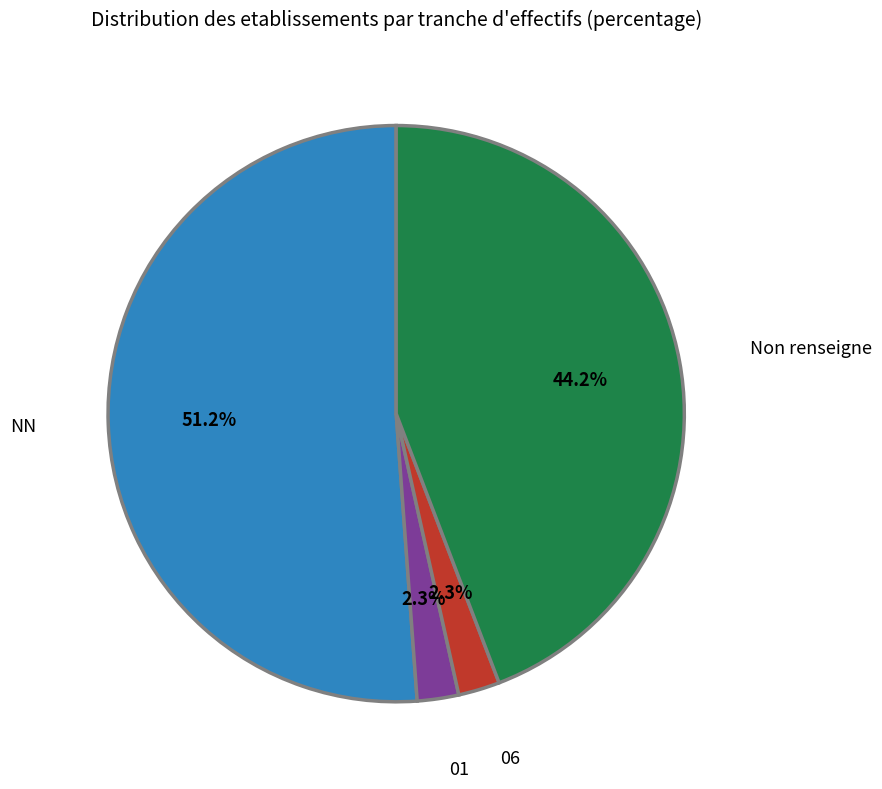

Which category accounts for the majority?

NN